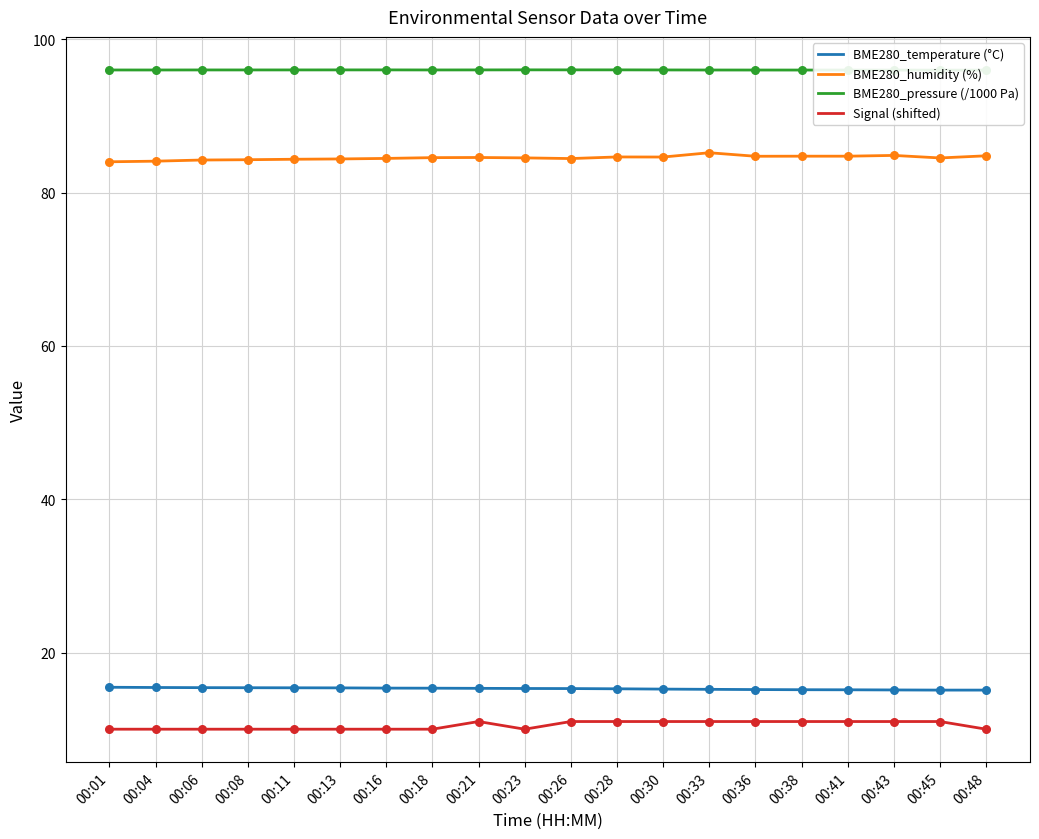

Which series has the widest spread of Y values?

BME280_humidity (%)